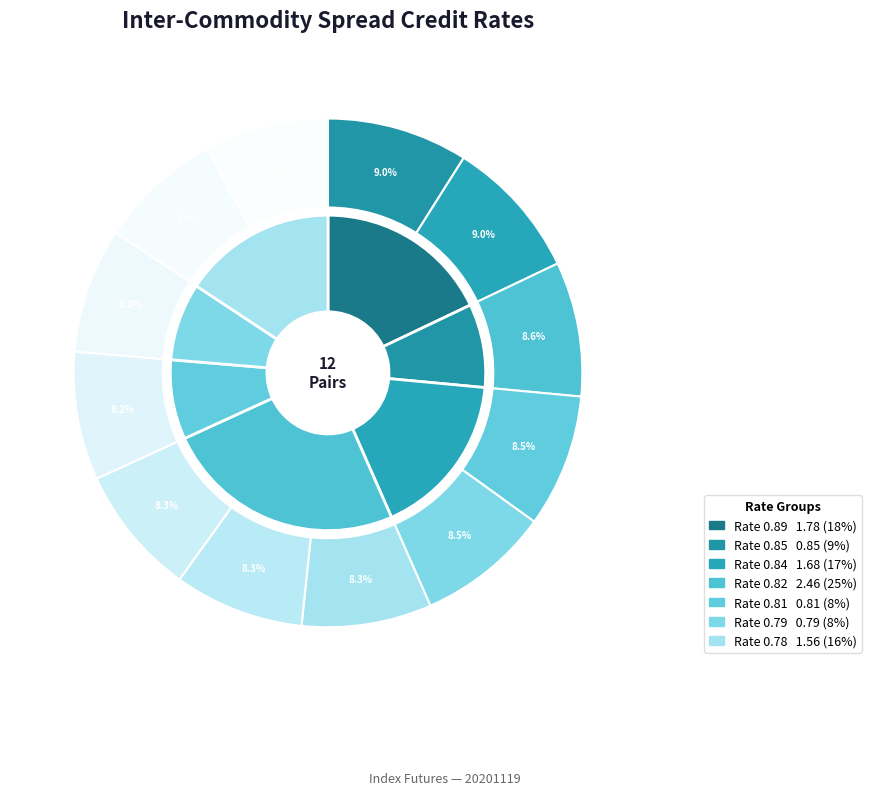

Combined, do Priority 1 (0.89) and Priority 6 (0.82) account for over 50%?

No